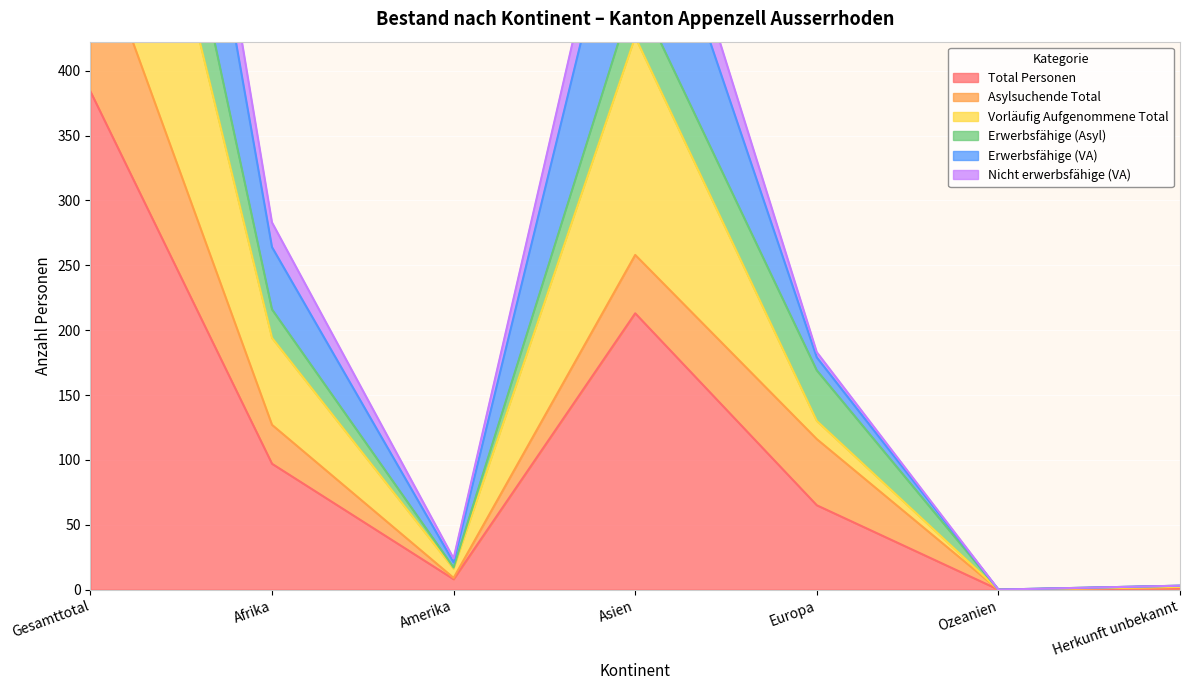

What is the greatest value displayed?

1124